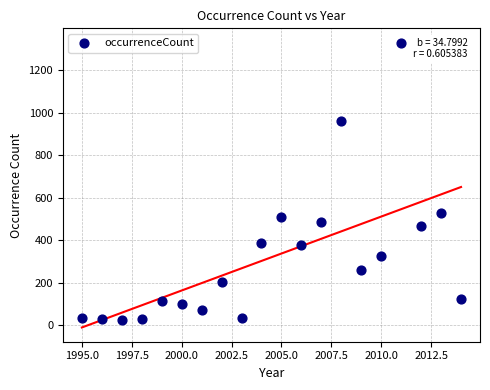

What is the range of Y values (max minus min)?

1304